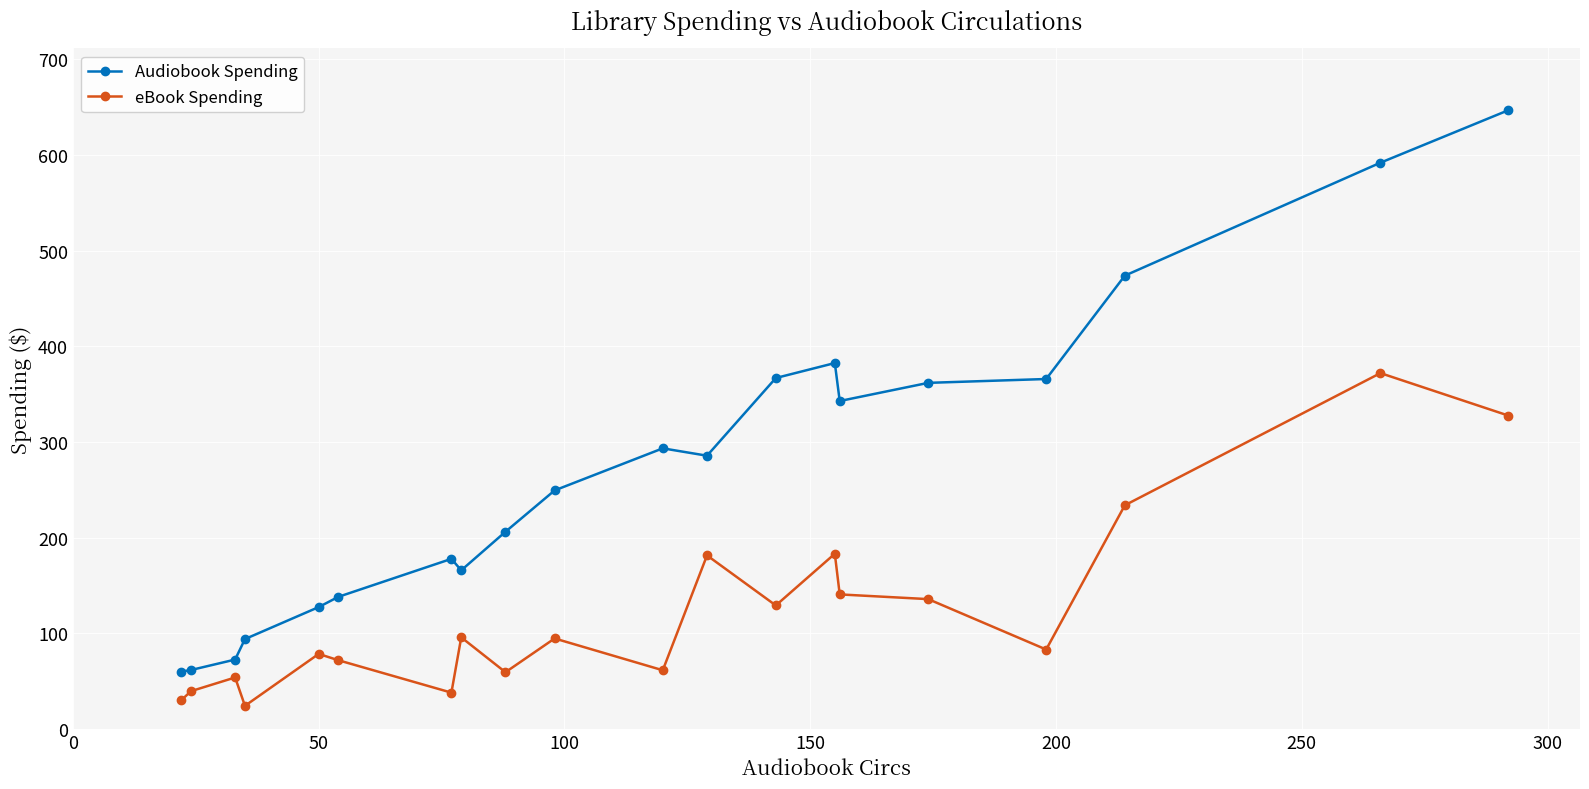

At how many categories does at least one series exceed 466?

3